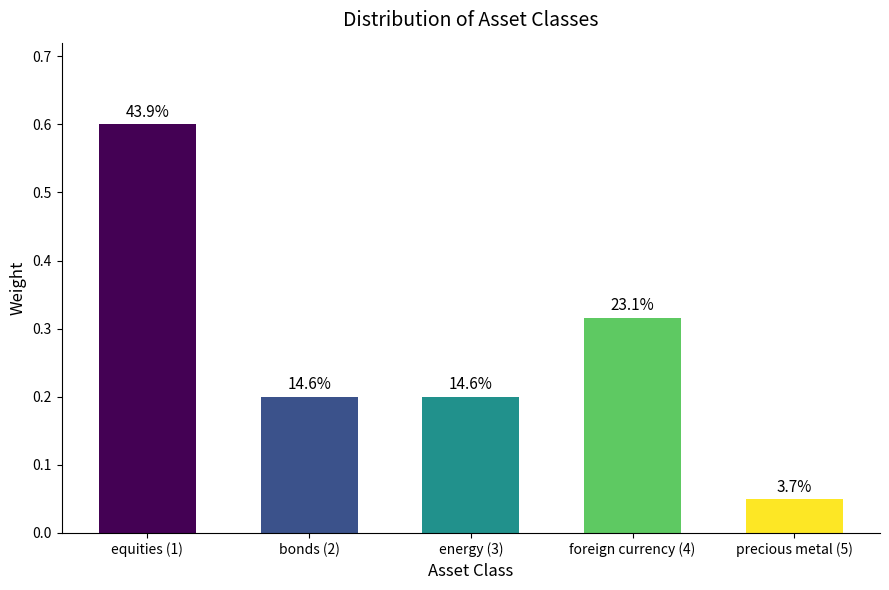

How many bars are there in total?

5